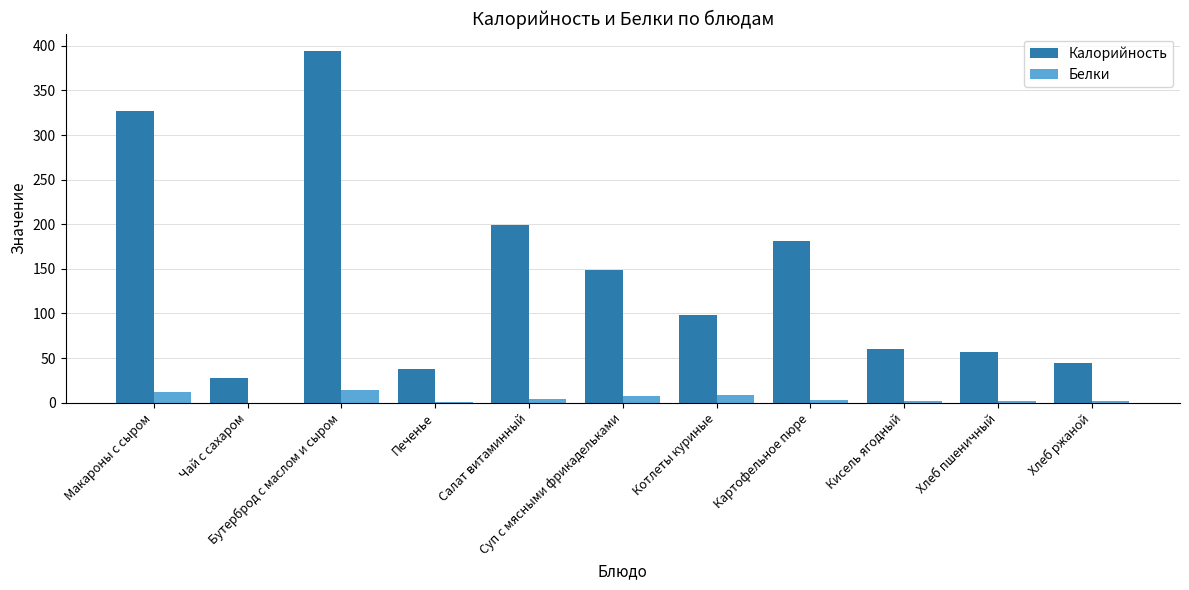

How many categories are shown in the chart?

11